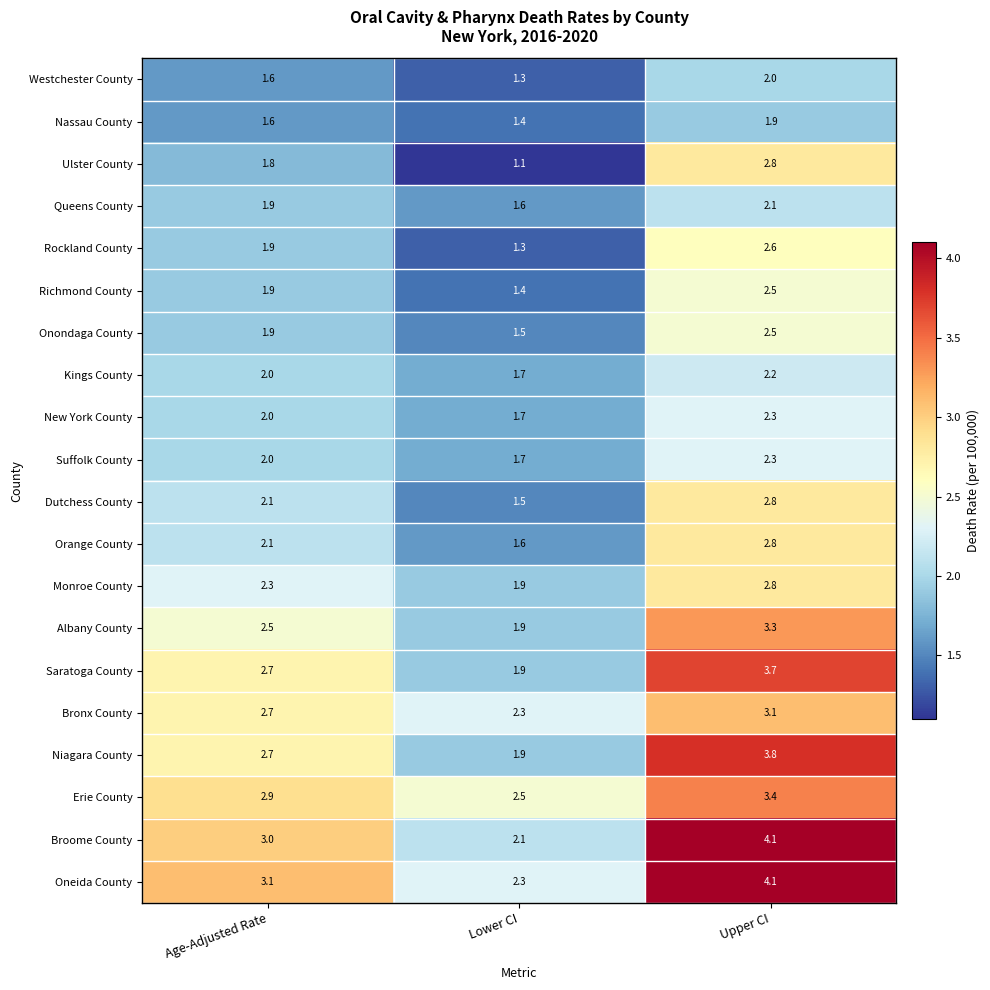

True or false: Erie County has a value of 3.4 at Upper CI.

True